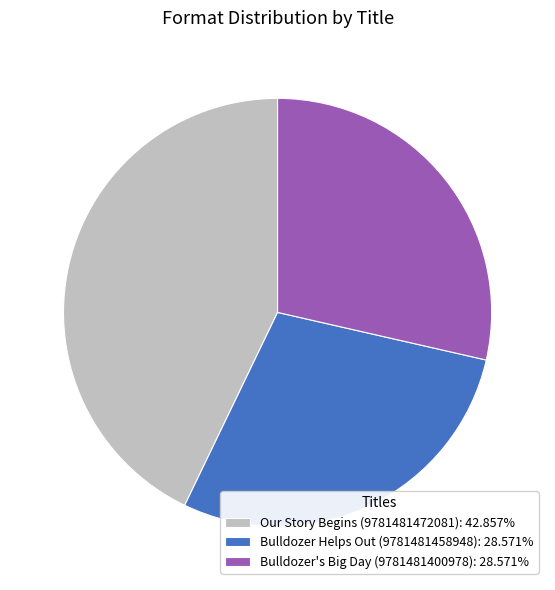

Which slice is the largest?

Our Story Begins (9781481472081)